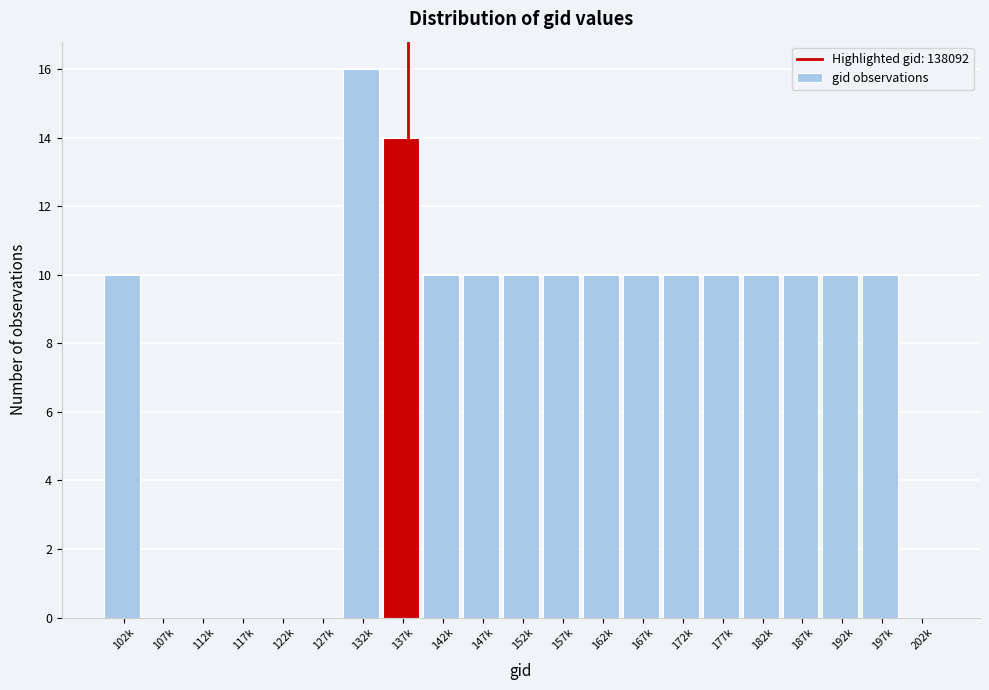

Reading right to left, list all the values displayed in this chart.

202k=0	197k=10	192k=10	187k=10	182k=10	177k=10	172k=10	167k=10	162k=10	157k=10	152k=10	147k=10	142k=10	137k=14	132k=16	127k=0	122k=0	117k=0	112k=0	107k=0	102k=10